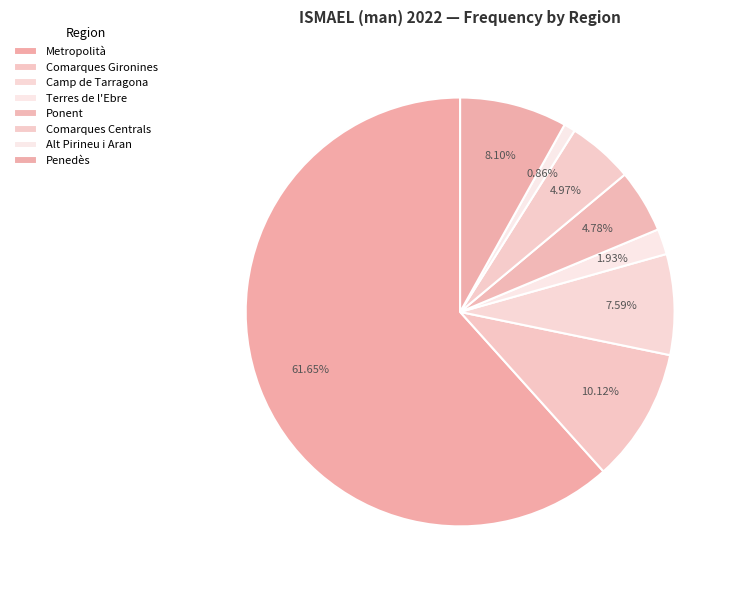

How many slices are in this pie chart?

8